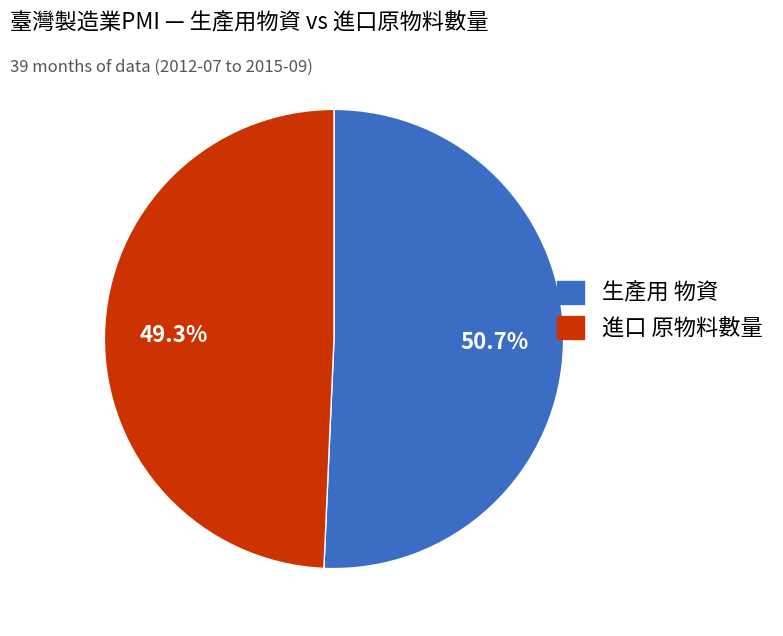

Does any single category account for the majority?

Yes